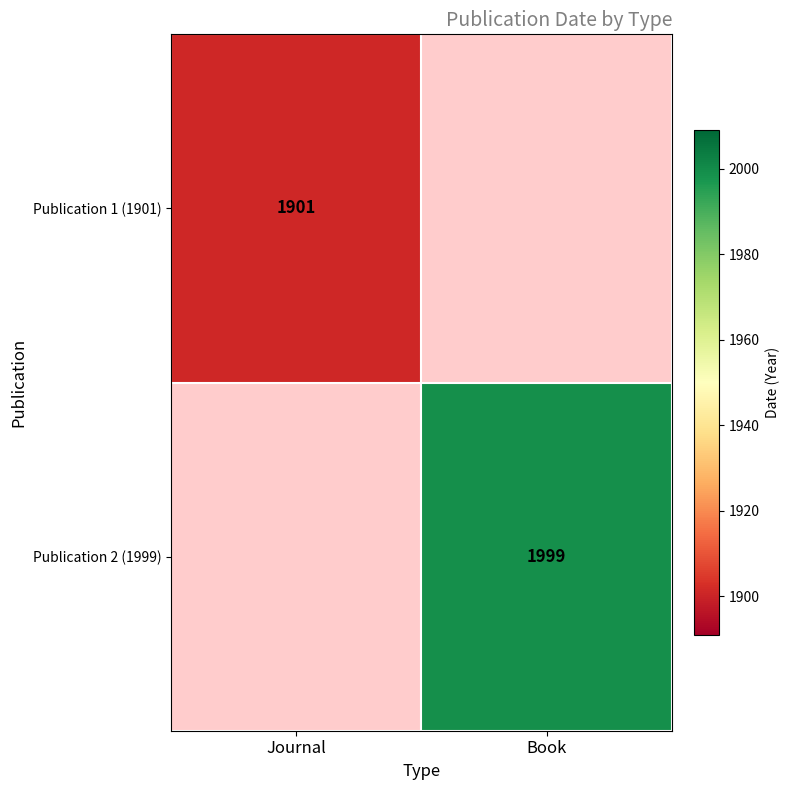

True or false: Publication 1 (1901) has a value of 1901 at Journal.

True